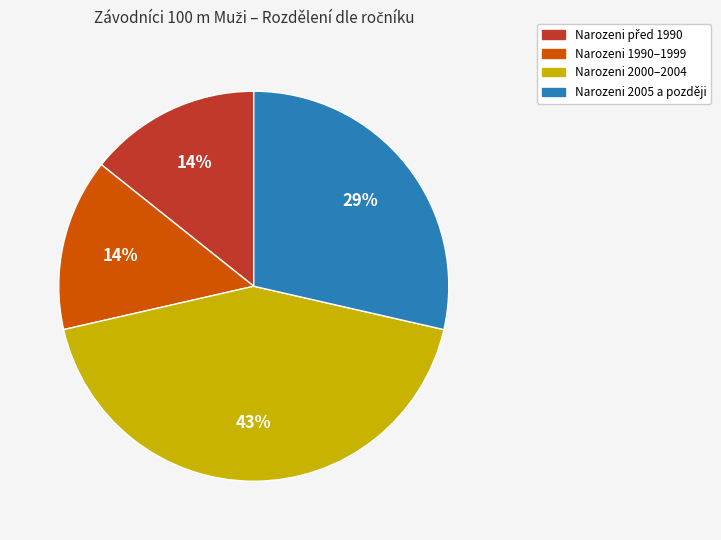

To the nearest percent, what is the difference between the largest and smallest slice percentages?

29%